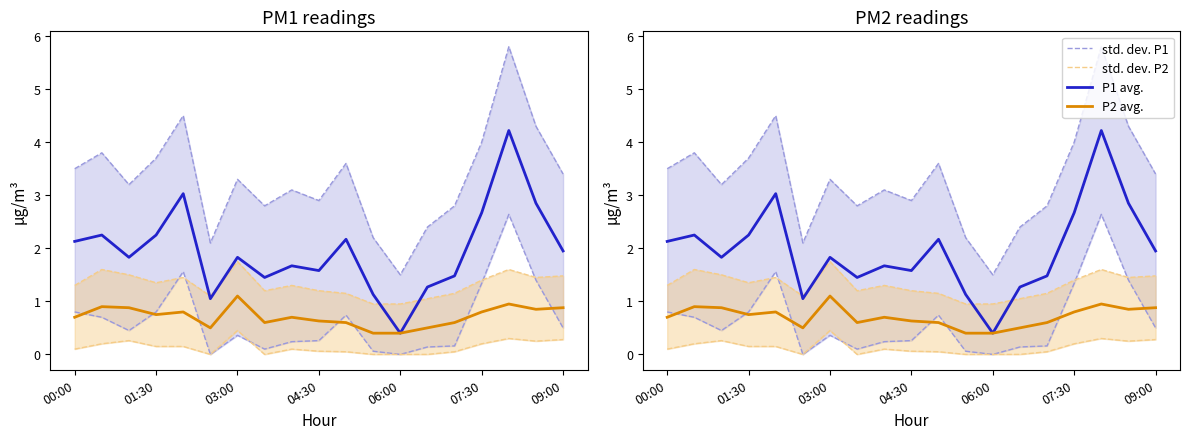

Which series ends up on top after the final intersection of std. dev. P2 and P1 avg.?

P1 avg.